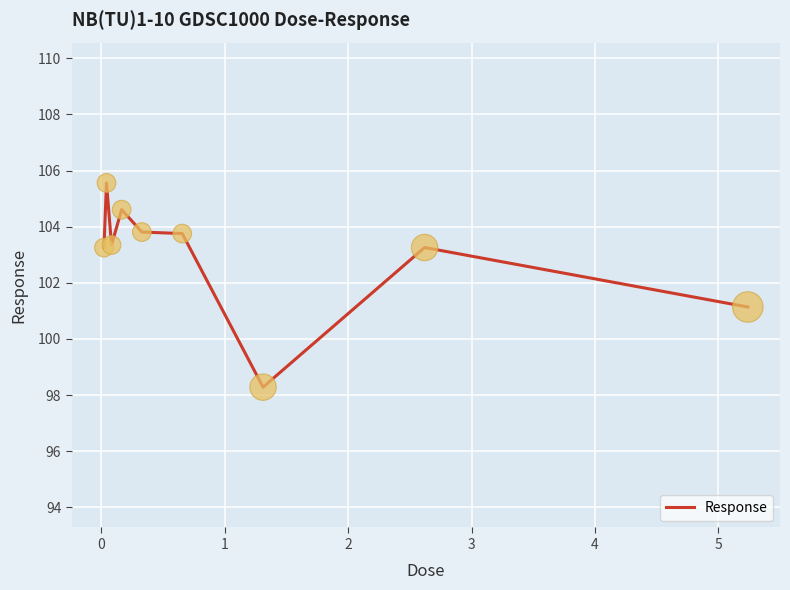

What is the minimum value shown in the chart?

98.3